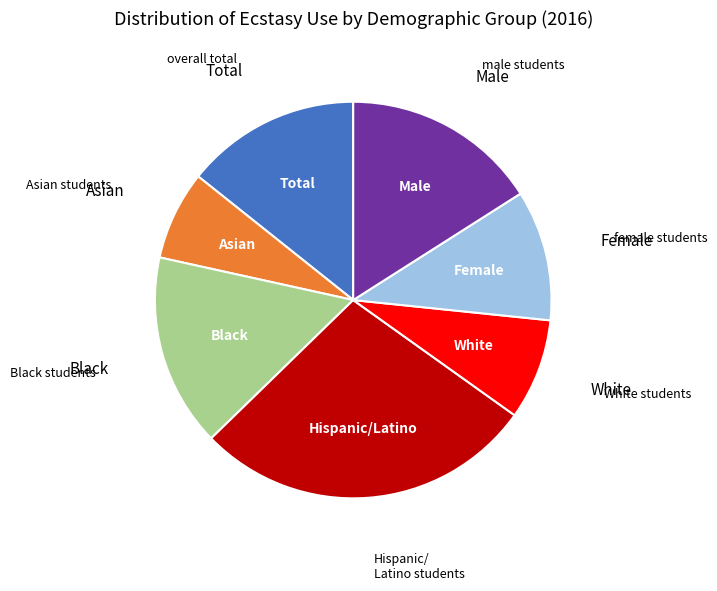

Does any single category account for the majority?

No